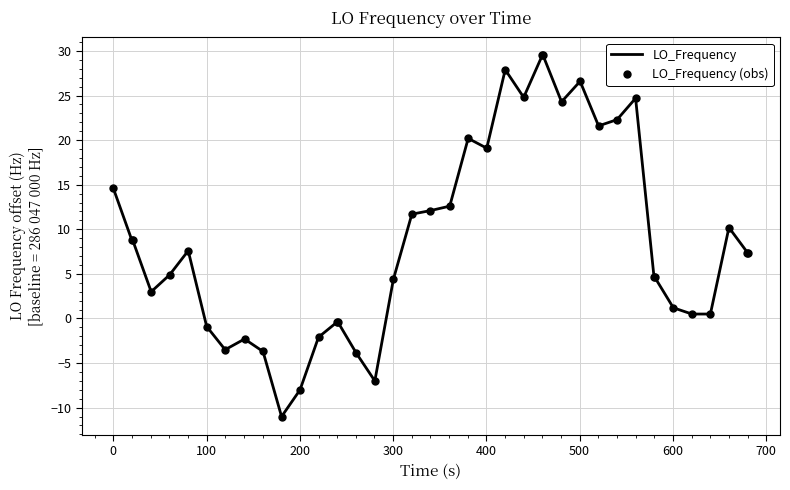

What is the difference between the maximum and minimum values in the LO_Frequency series?

40.5